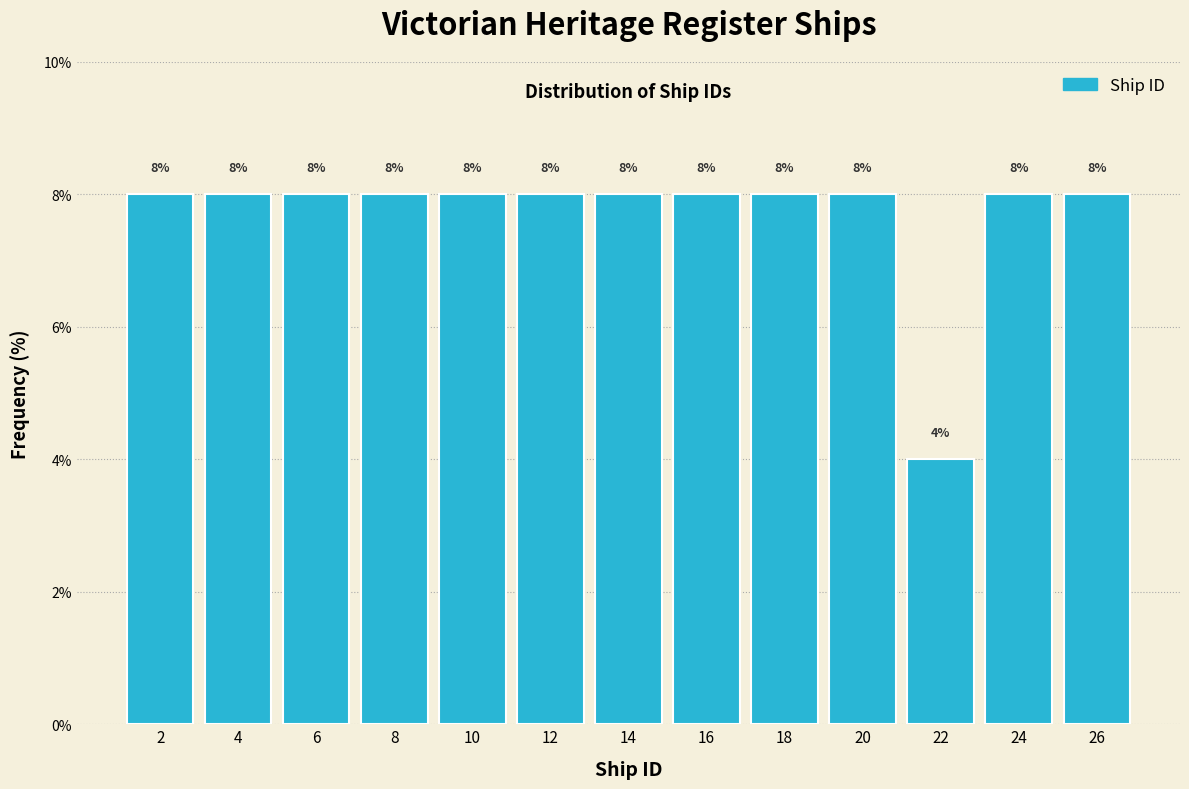

Reading left to right, transcribe all the data shown in this chart.

2=8	4=8	6=8	8=8	10=8	12=8	14=8	16=8	18=8	20=8	22=4	24=8	26=8